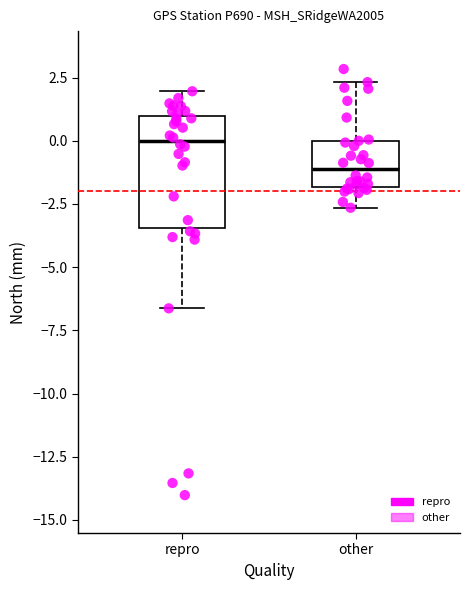

Where does the lower whisker of the box for repro end on the y-axis? The values are not printed on the chart, so give them approximately, as read against the axis.

-6.5